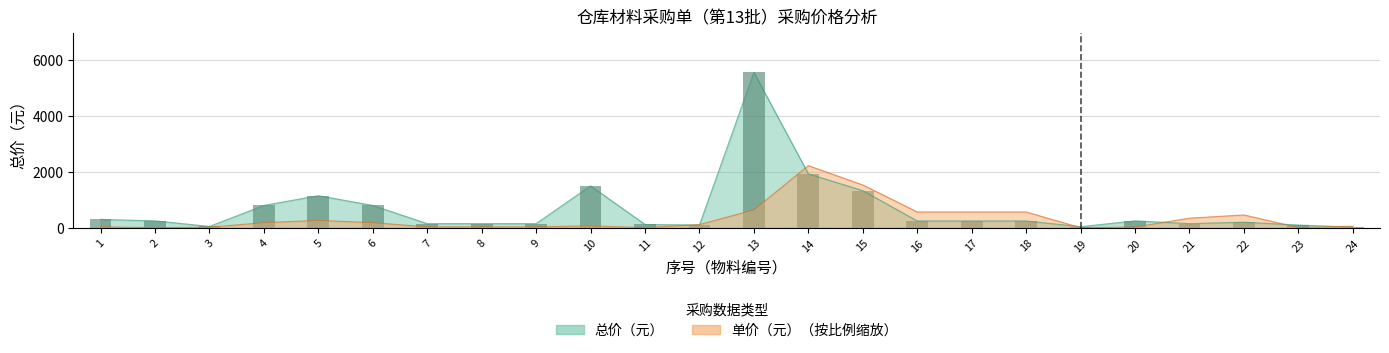

Reading left to right, what are all the values shown in this chart?

总价（元）: 300.0	250.0	50.0	800.0	1150.0	800.0	150.0	150.0	150.0	1500.0	120.0	100.0	5560.0	1930.0	1330.0	246.0	246.0	246.0	40.0	250.0	150.0	200.0	100.0	25.0
单价（元）: 34.6	5.8	23.0	184.4	265.0	184.4	34.6	34.6	34.6	69.1	9.2	115.2	640.7	2224.0	1532.6	566.9	566.9	566.9	4.6	28.8	345.7	460.9	11.5	57.6